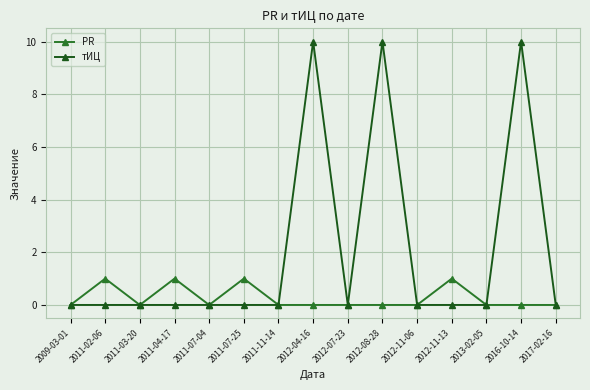

At 2012-07-23, list the series in order from largest to smallest.

PR, тИЦ